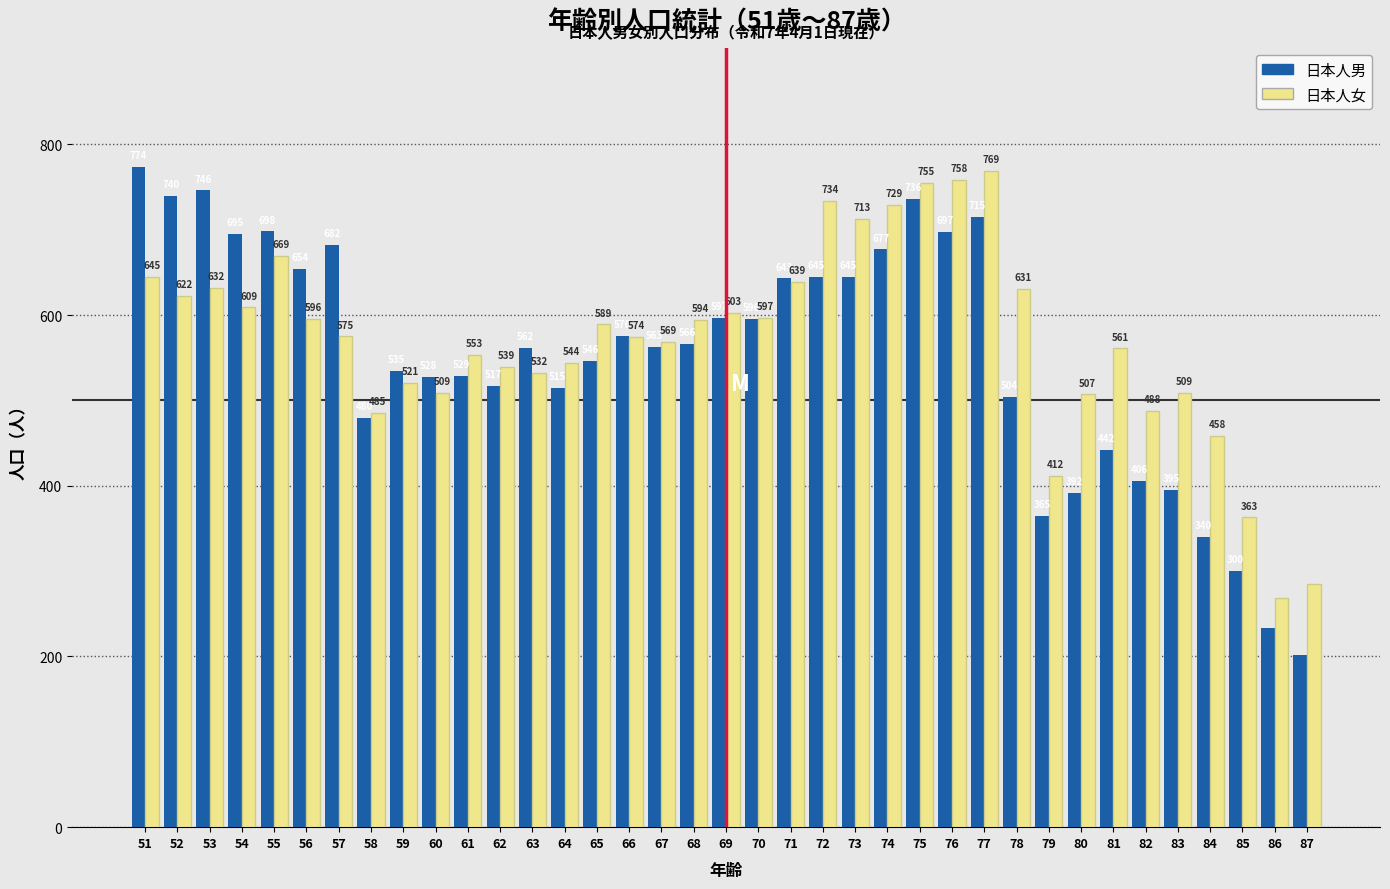

Reading left to right, what are all the values shown in this chart?

日本人男: 51=774	52=740	53=746	54=695	55=698	56=654	57=682	58=480	59=535	60=528	61=529	62=517	63=562	64=515	65=546	66=576	67=563	68=566	69=597	70=596	71=643	72=645	73=645	74=677	75=736	76=697	77=715	78=504	79=365	80=392	81=442	82=406	83=395	84=340	85=300	86=233	87=202
日本人女: 51=645	52=622	53=632	54=609	55=669	56=596	57=575	58=485	59=521	60=509	61=553	62=539	63=532	64=544	65=589	66=574	67=569	68=594	69=603	70=597	71=639	72=734	73=713	74=729	75=755	76=758	77=769	78=631	79=412	80=507	81=561	82=488	83=509	84=458	85=363	86=269	87=285